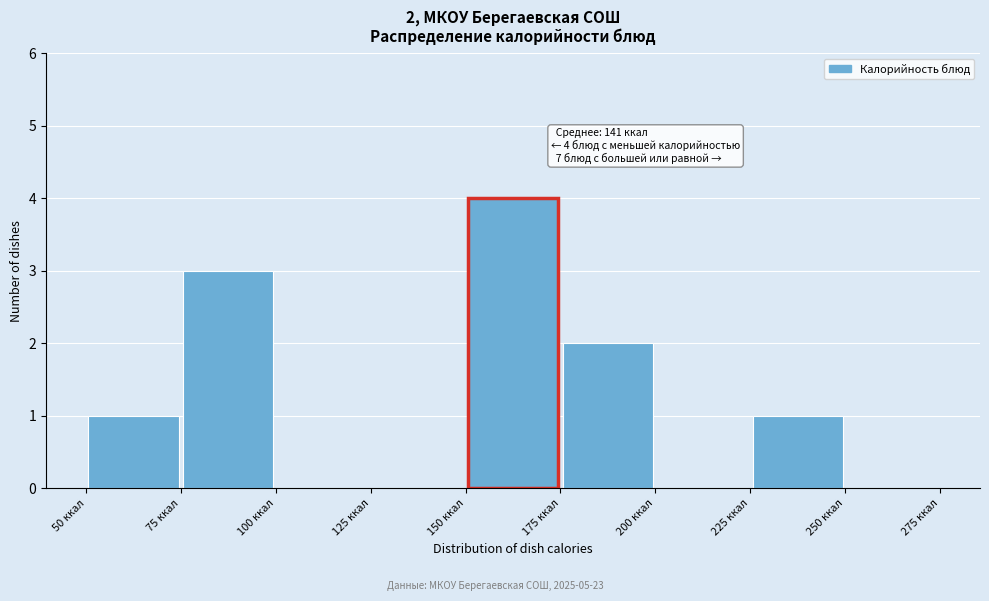

Which range on the x-axis has the tallest bar?

150 to 175